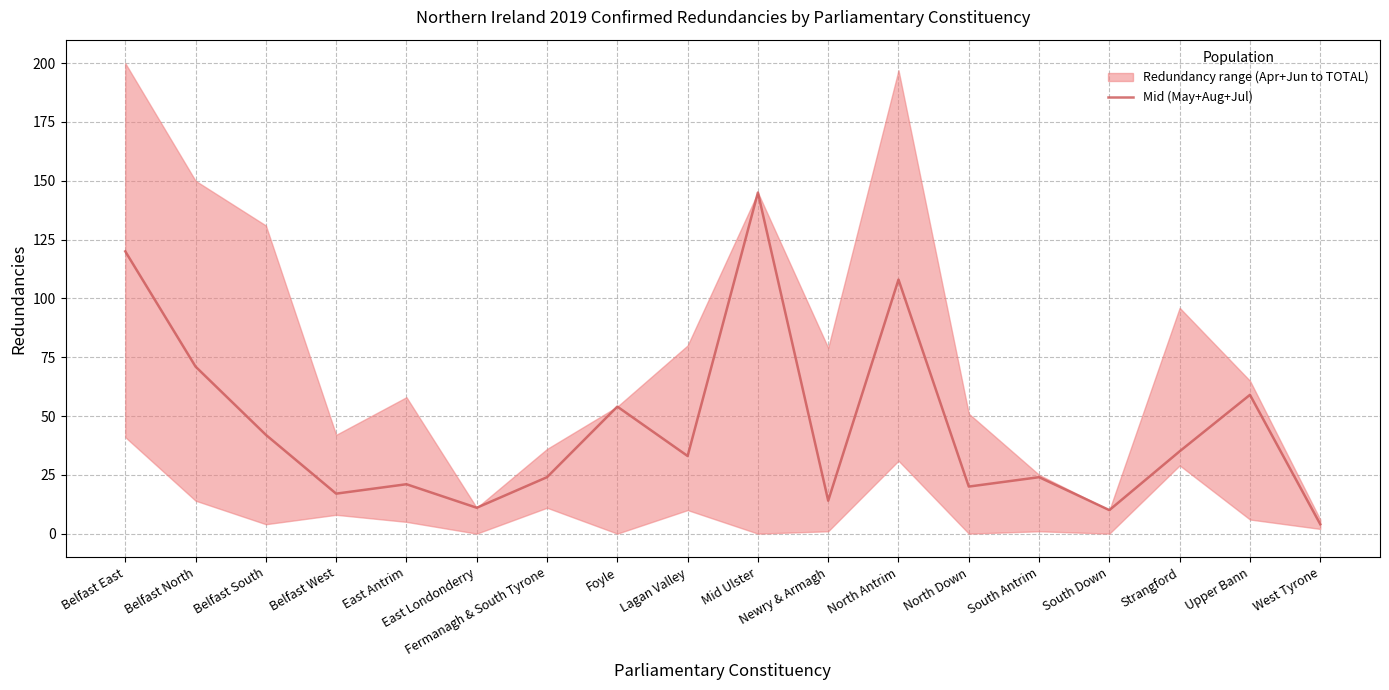

What is the value of the 2nd point from the left?

71